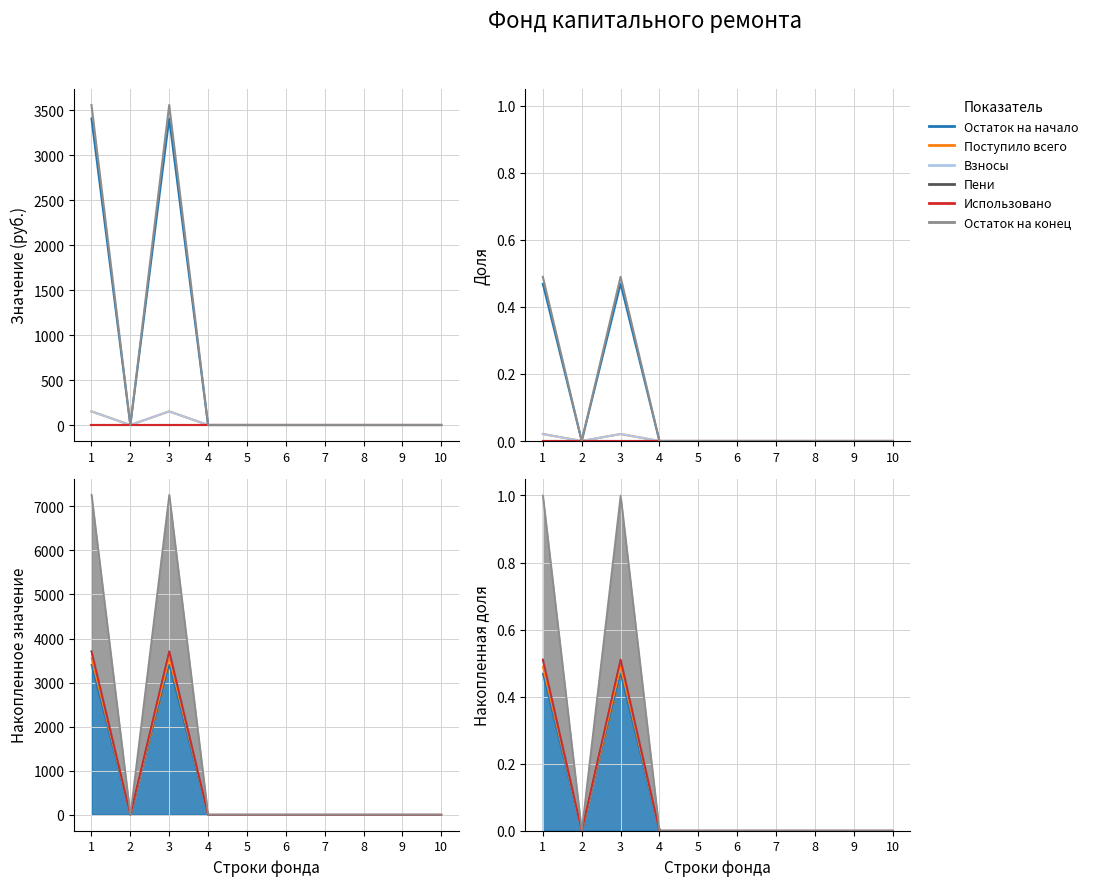

Is the value of Поступило всего at 7 greater than the value of Использовано at 2?

No